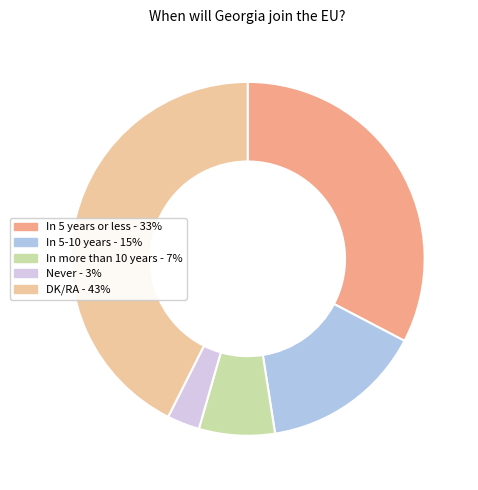

Is it true that DK/RA is 55% of the pie?

False